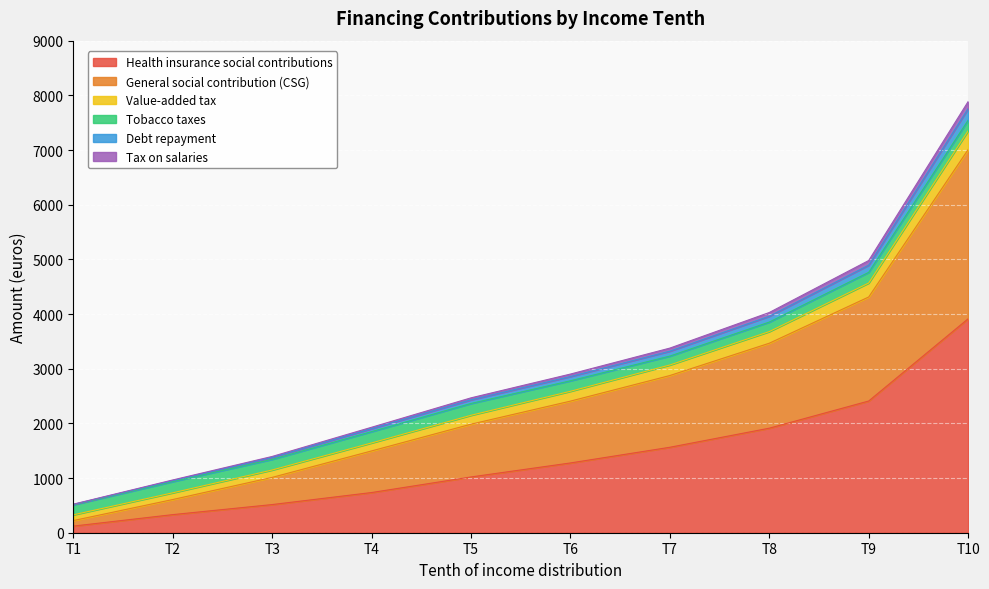

Read the Health insurance social contributions value at T1, to the nearest 50.

100